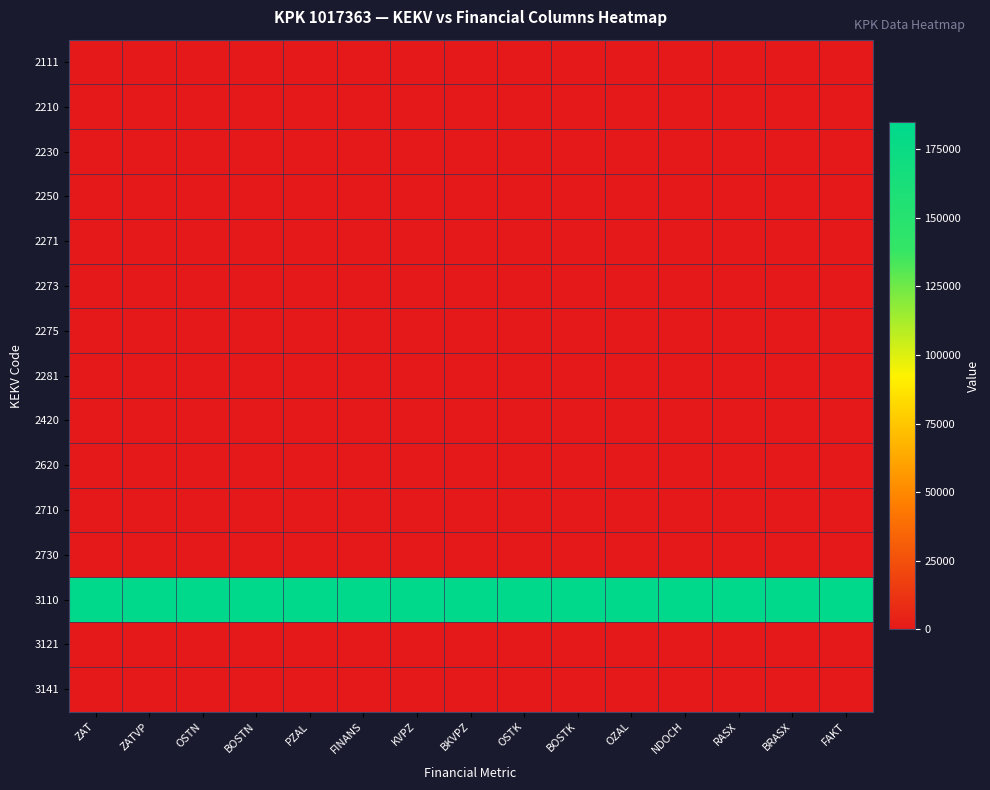

What is the total value across all series at ZAT?

185000